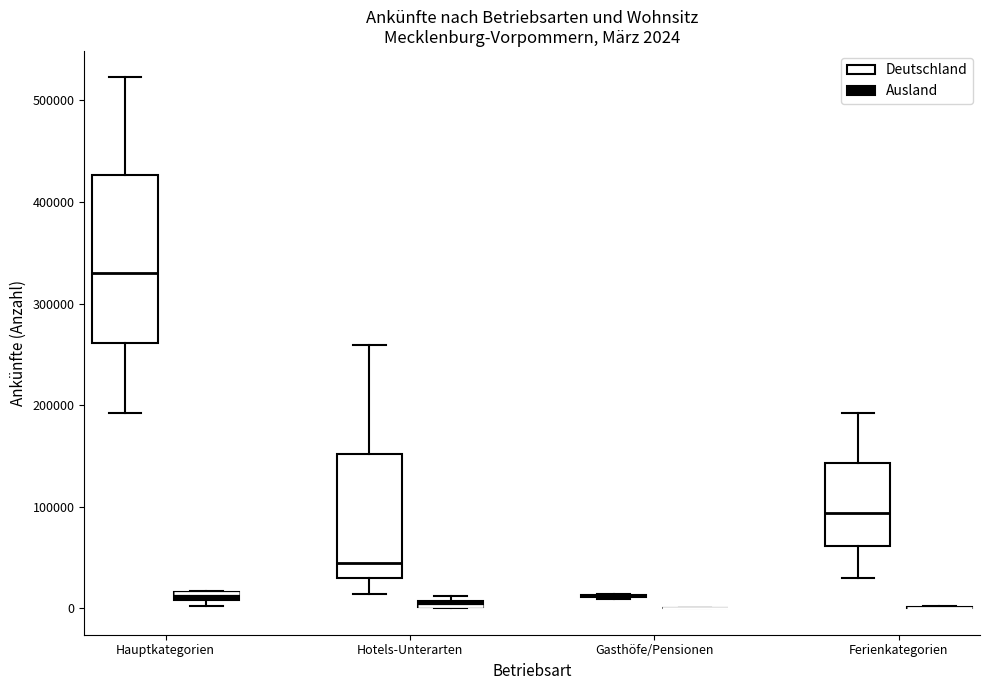

Which box is the tallest, from its lower edge to its upper edge?

Hauptkategorien (Deutschland)